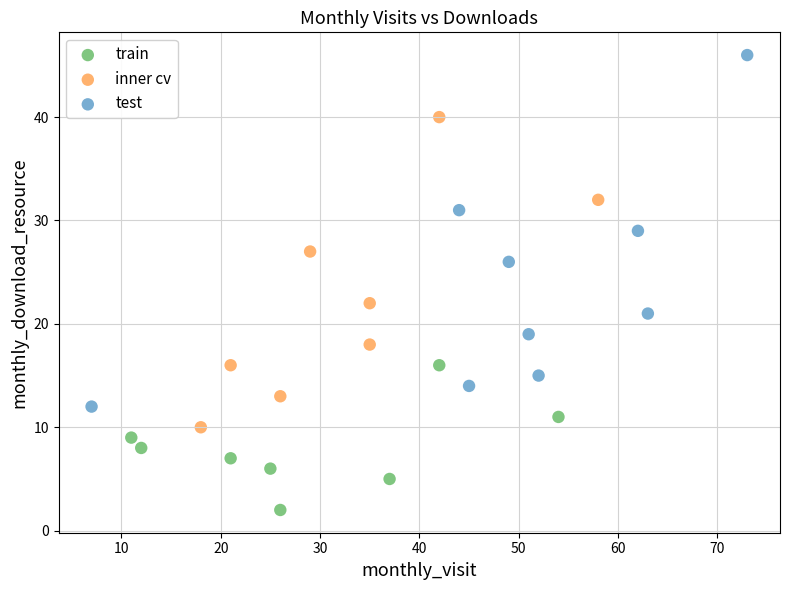

Which series has the widest spread of Y values?

test